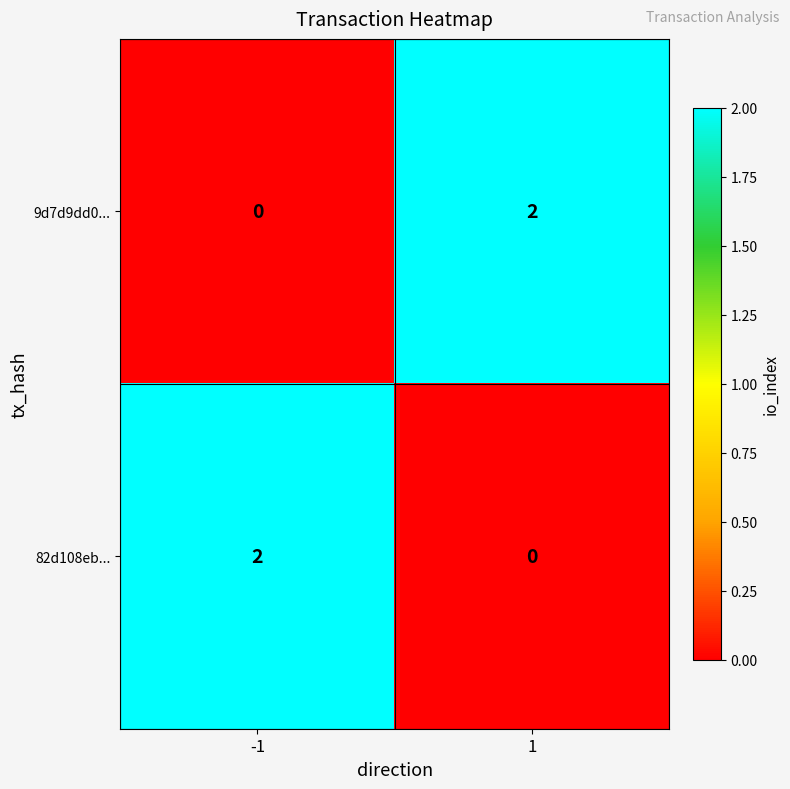

The 9d7d9dd0... series shows 0 at -1. True or false?

True